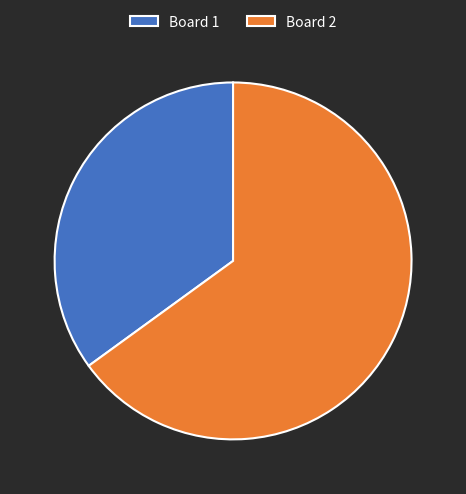

Which slice is the smallest?

Board 1